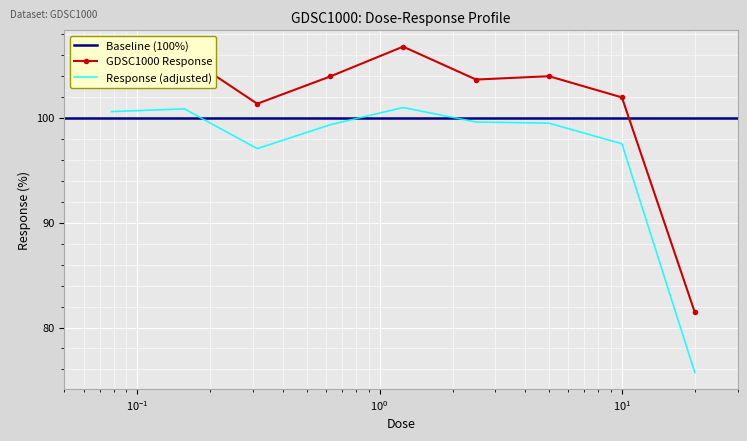

Where is the data nearest to the value 94?

0.3125